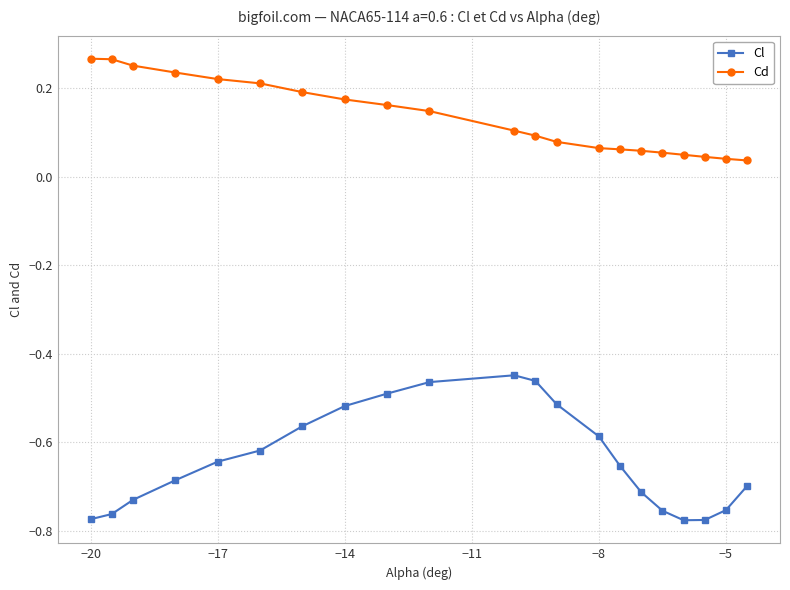

Rank the series by their maximum value, from lowest to highest.

Cl, Cd